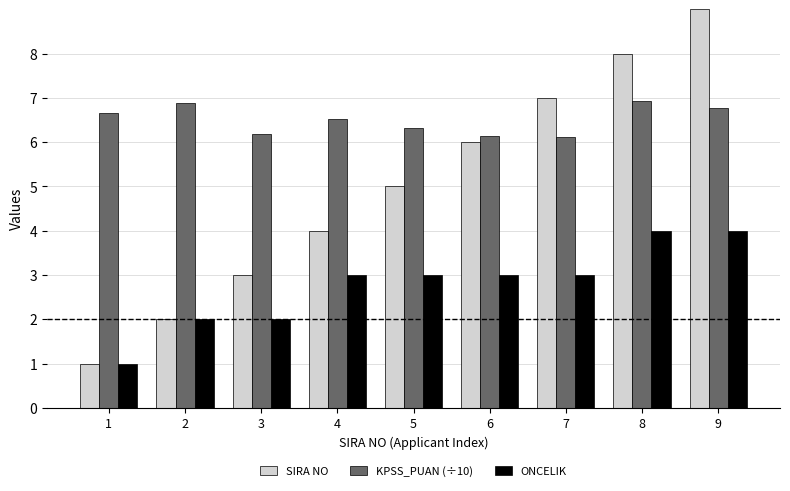

What is the difference between the maximum and minimum values in the KPSS_PUAN (÷10) series?

0.8